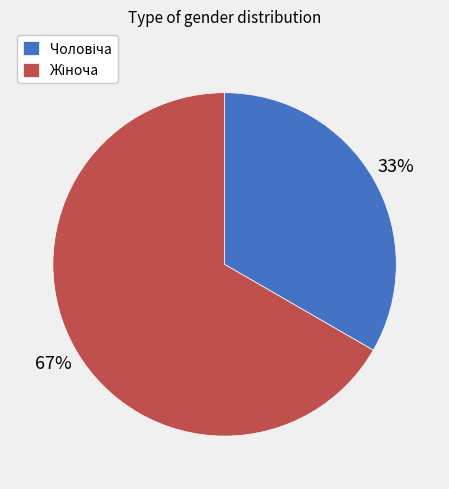

To the nearest percent, what is the average slice percentage?

50%